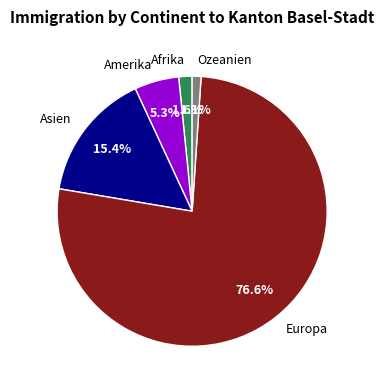

Is Afrika the majority of the pie?

No